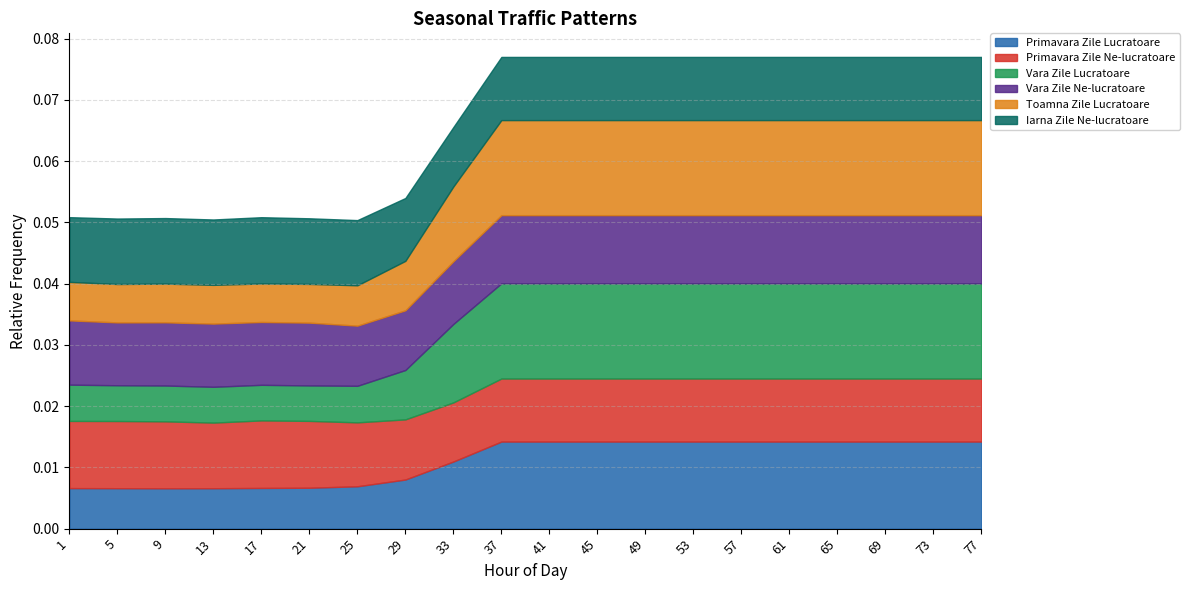

True or false: Vara Zile Lucratoare has more than 2 interior local peaks.

False